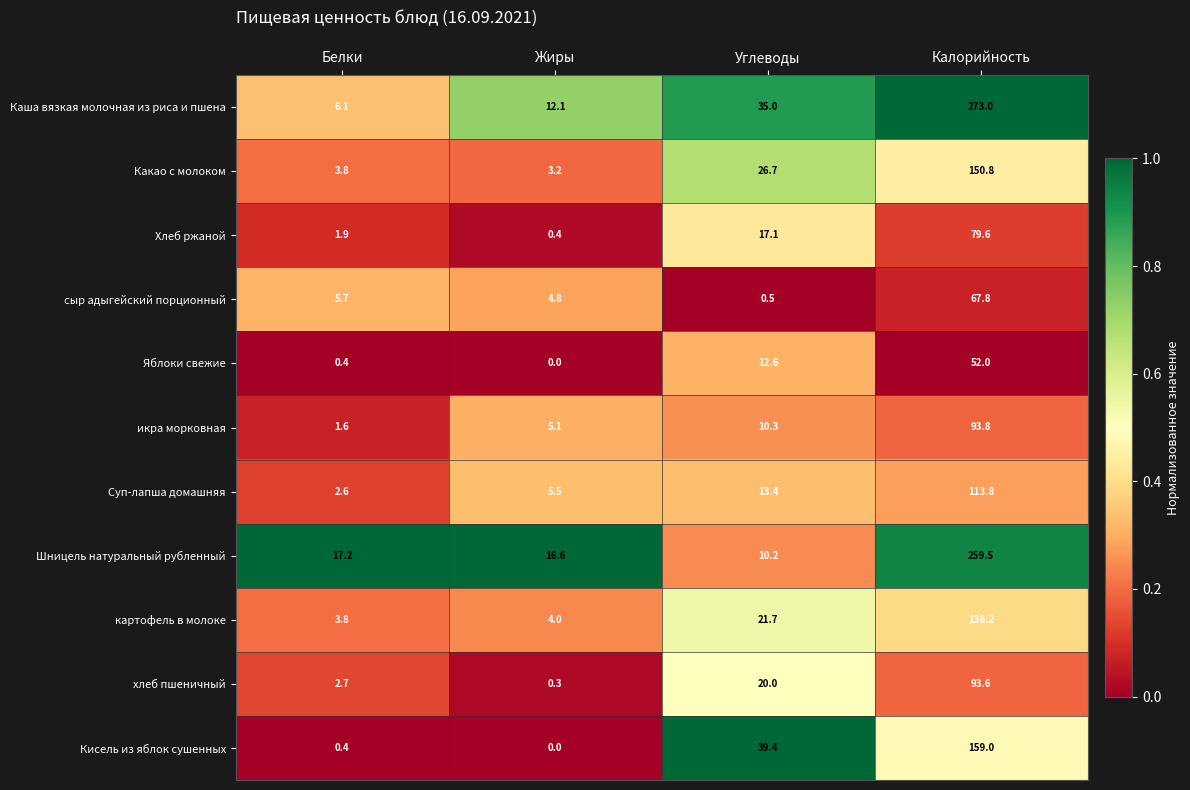

At how many categories does at least one series exceed 0?

4